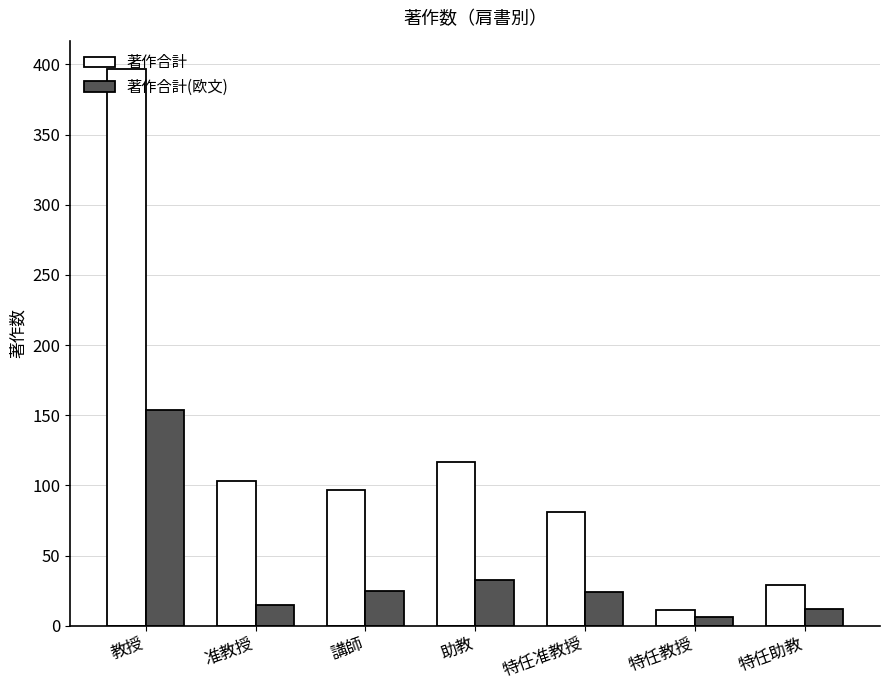

List the series in order of their overall mean, lowest first.

著作合計(欧文), 著作合計